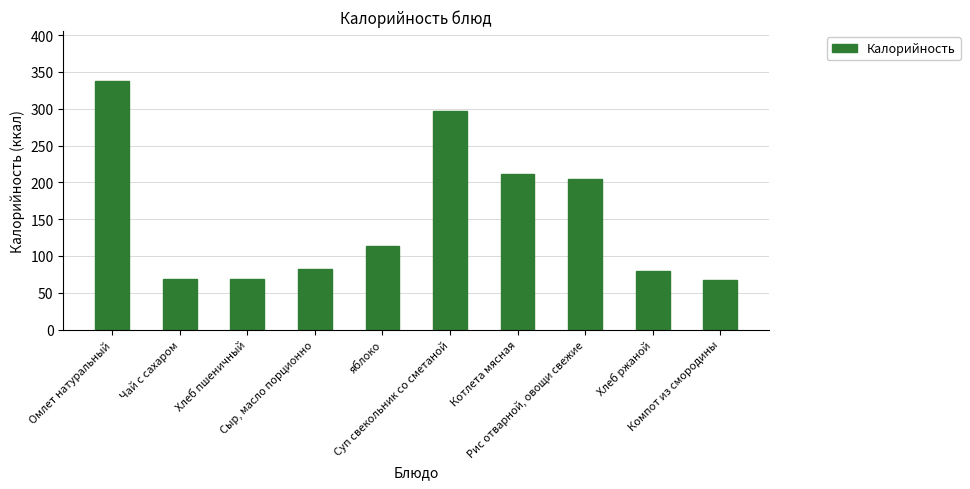

What is the average value?

153